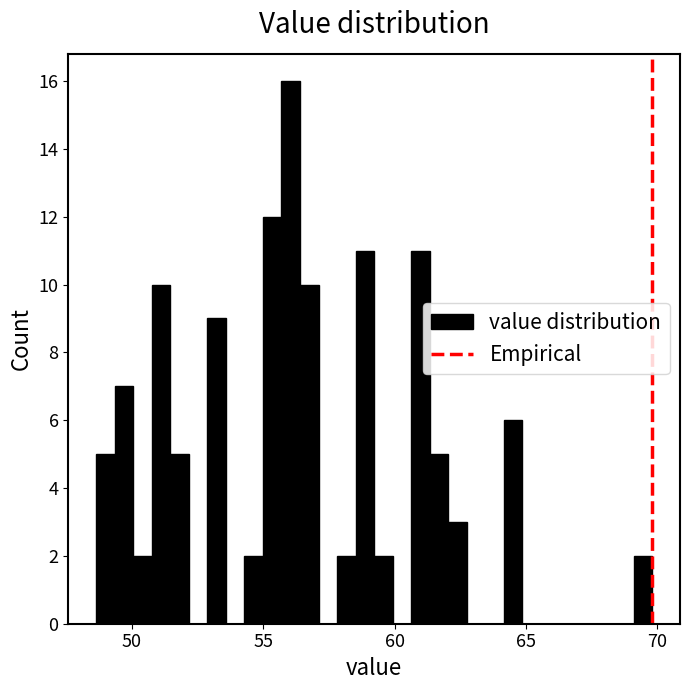

Around what value on the x-axis is the tallest bar? Give the approximate position of its centre, as read against the axis.

56.0